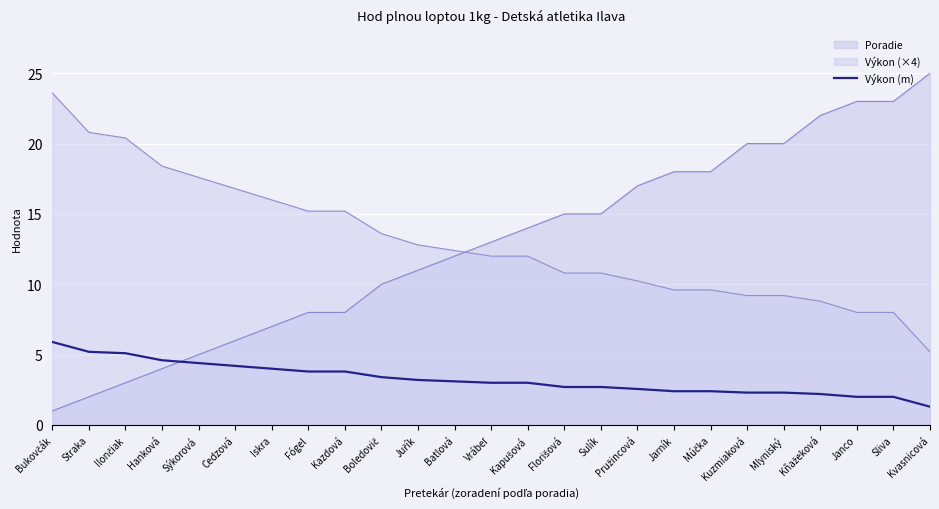

Does the chart display data point markers on the line(s)?

No